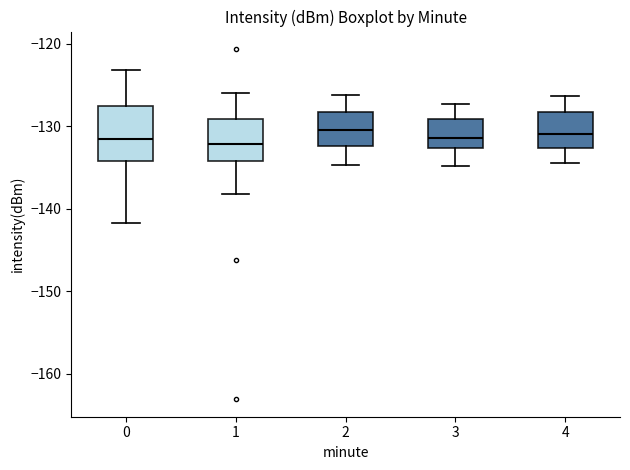

Reading left to right, transcribe this box plot: for each box, give where its median line is, the range the box spans, and where its two whiskers end, as read against the y-axis. The values are not printed on the chart, so give them approximately, as read against the axis.

0: median -132, box -134 to -128, whiskers -142 to -123
1: median -132, box -134 to -129, whiskers -138 to -126
2: median -130, box -132 to -128, whiskers -135 to -126
3: median -131, box -133 to -129, whiskers -135 to -127
4: median -131, box -133 to -128, whiskers -134 to -126